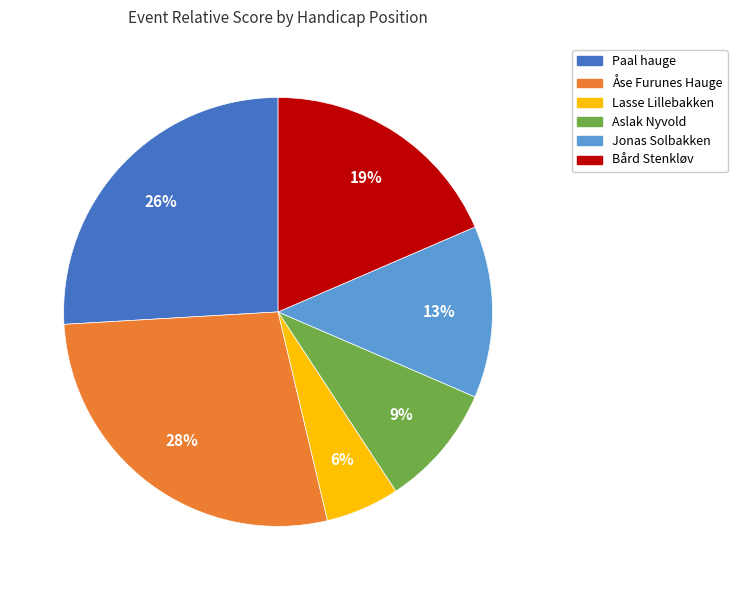

Is there a majority slice in this chart?

No